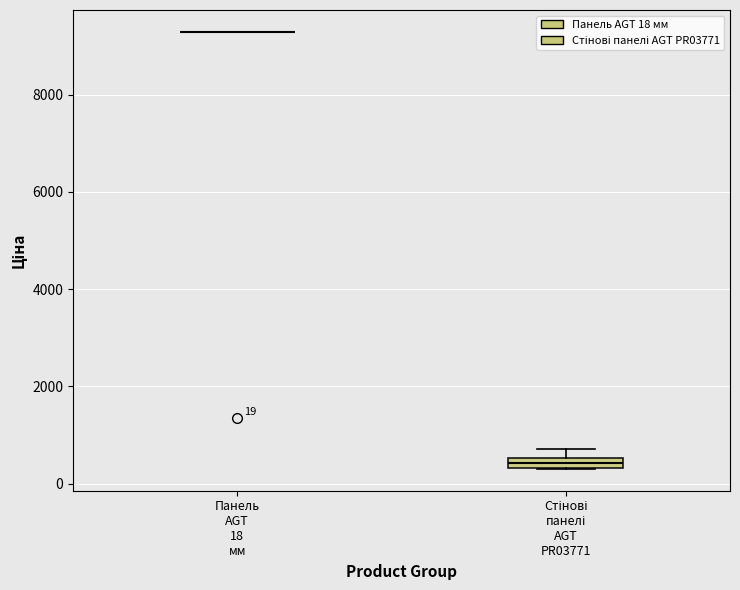

Comparing the boxes themselves (not the whiskers), which one is the tallest?

Стінові панелі AGT PR03771